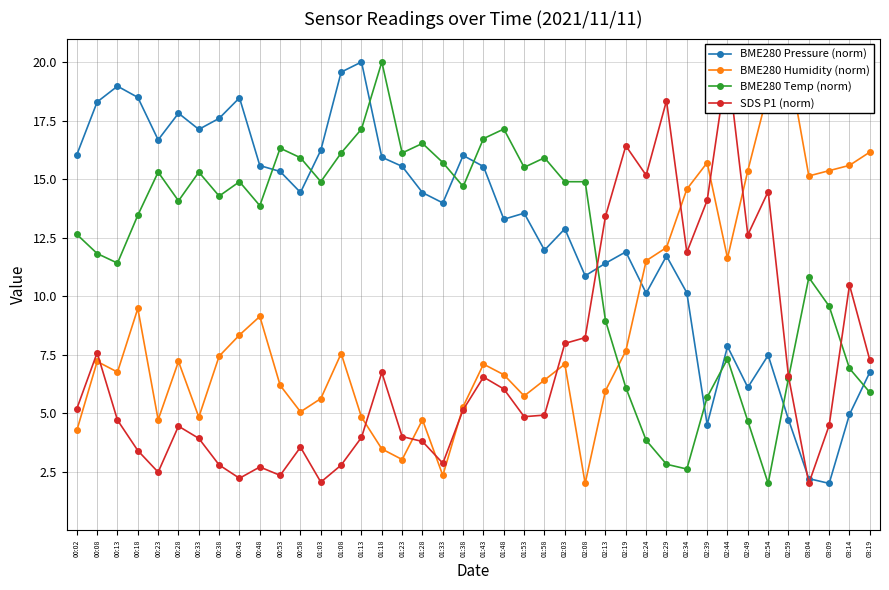

What are all the series names shown in the legend?

BME280 Pressure (norm), BME280 Humidity (norm), BME280 Temp (norm), SDS P1 (norm)